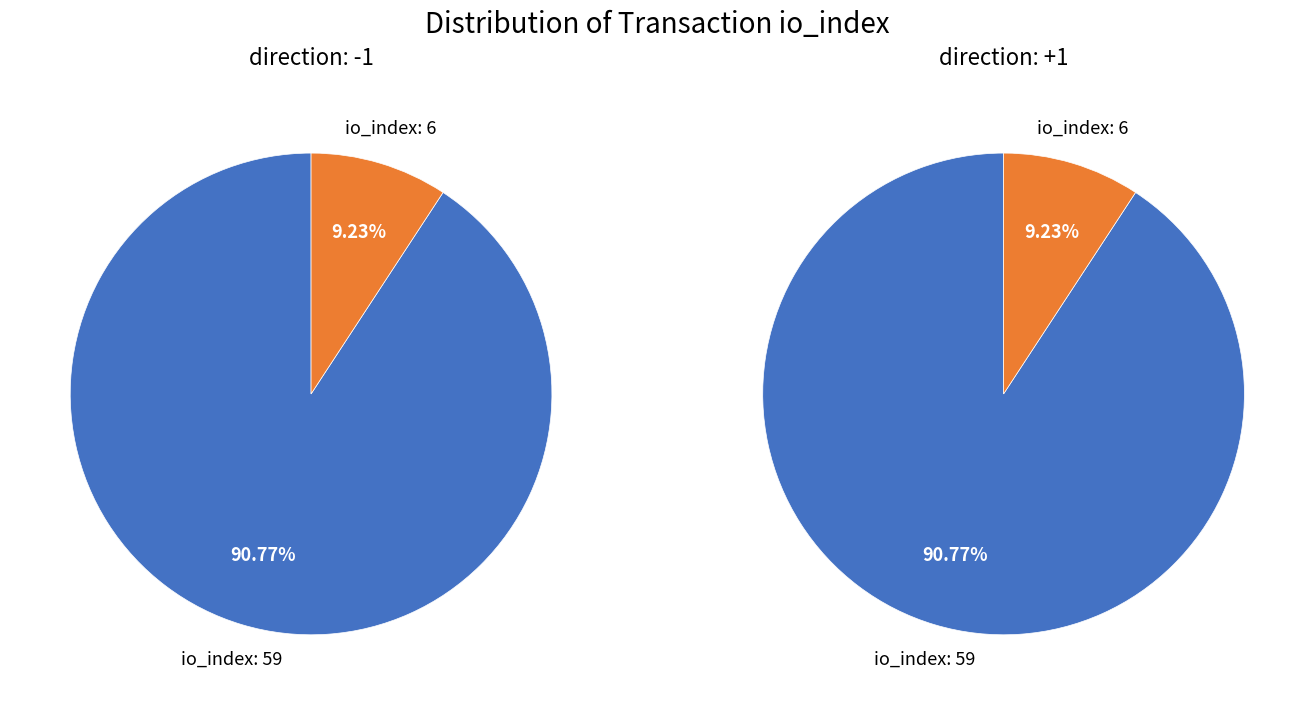

Which slice represents more than half of the pie?

io_index: 59